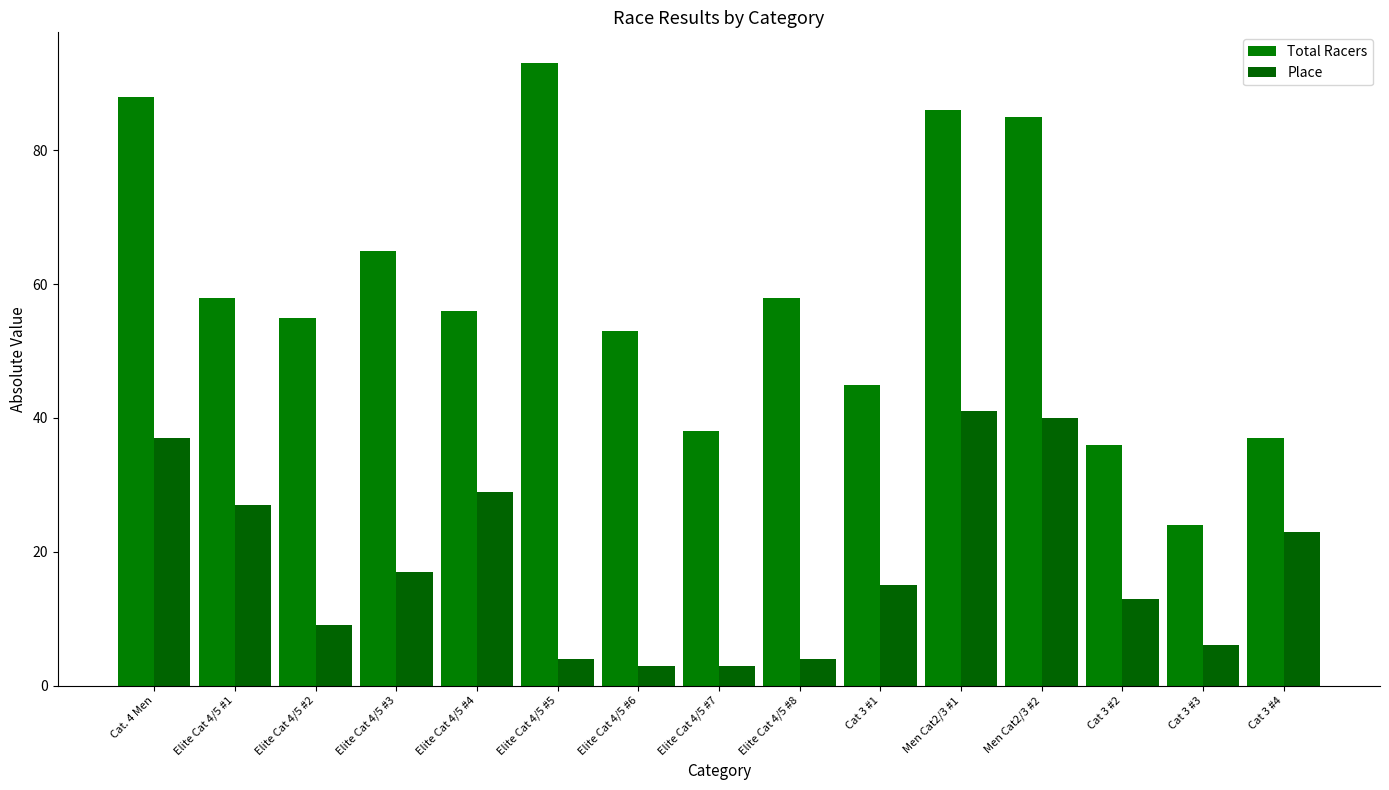

What is the label of the 10th bar from the right?

Elite Cat 4/5 #5